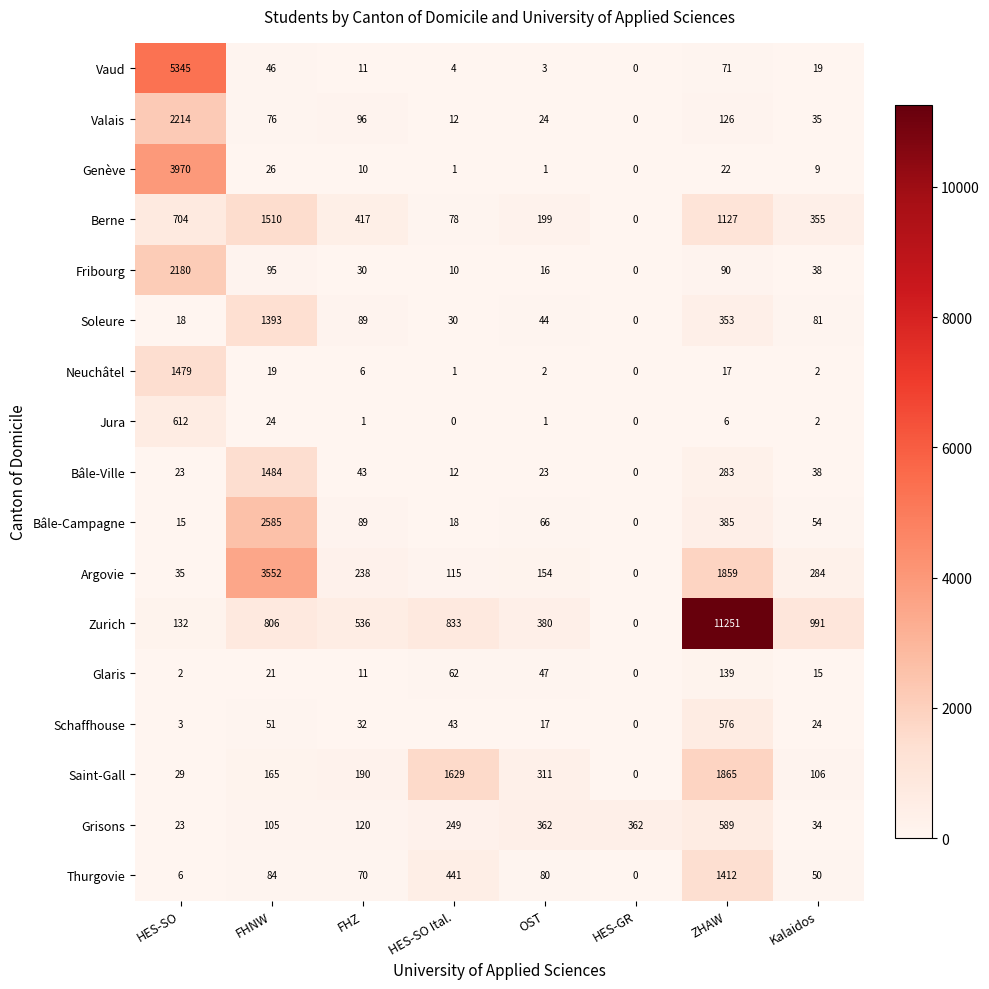

Rank the categories by Zurich value from lowest to highest.

HES-GR, HES-SO, OST, FHZ, FHNW, HES-SO Ital., Kalaidos, ZHAW